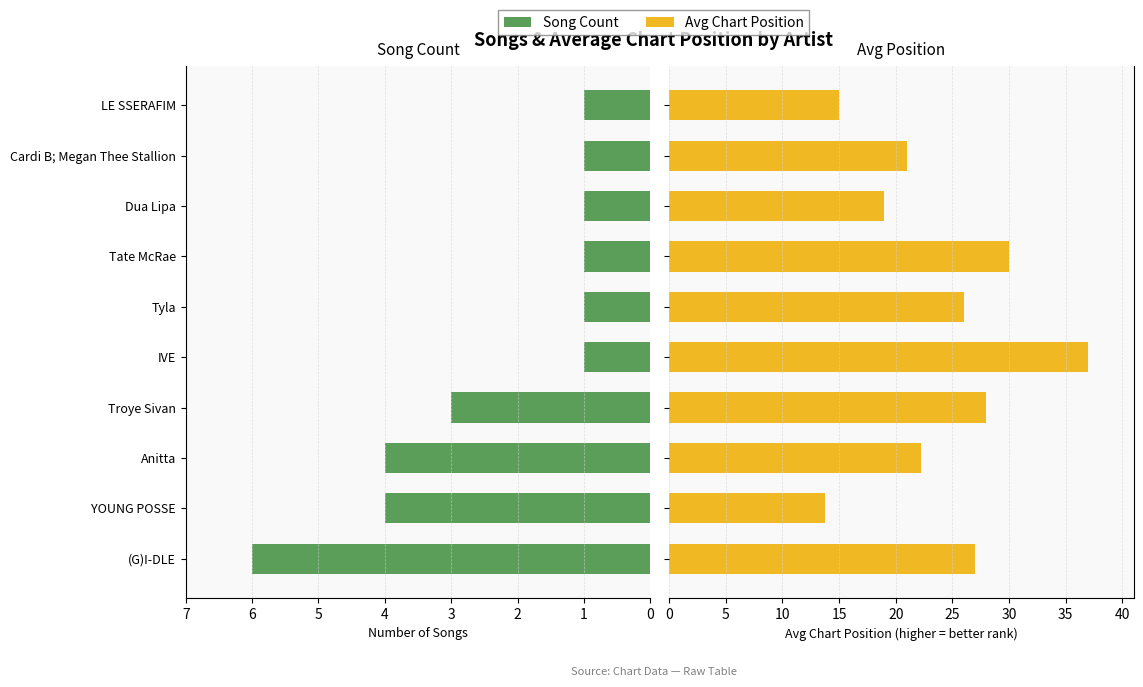

The Avg Chart Position (inverted) series shows 19.0 at Dua Lipa. True or false?

True